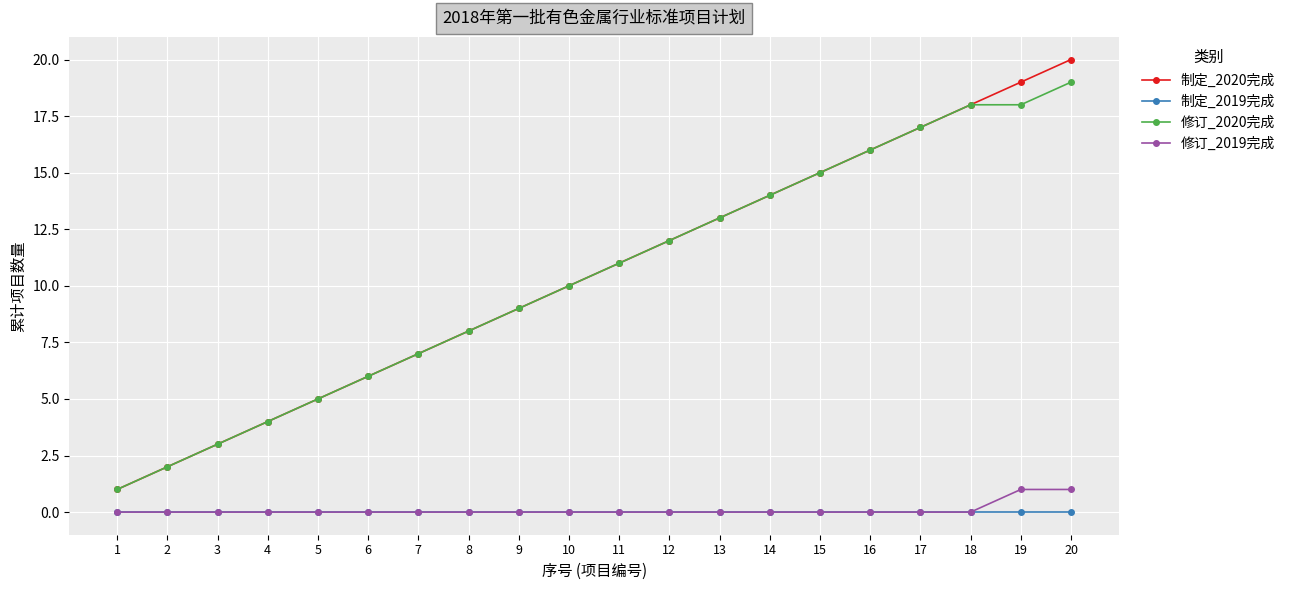

List the series in order of their peak value, lowest first.

制定_2019完成, 修订_2019完成, 修订_2020完成, 制定_2020完成